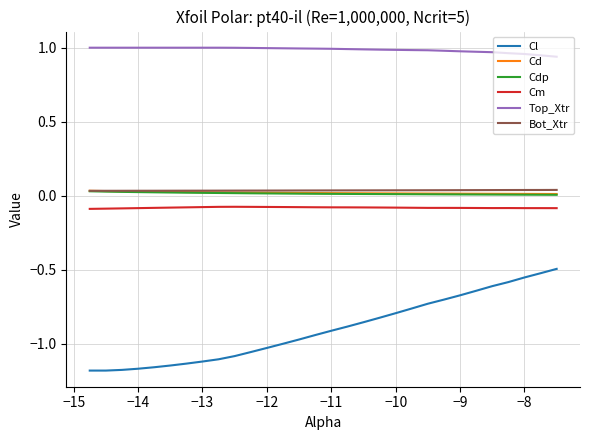

True or false: Cm has more than 1 points higher than both neighbors.

True